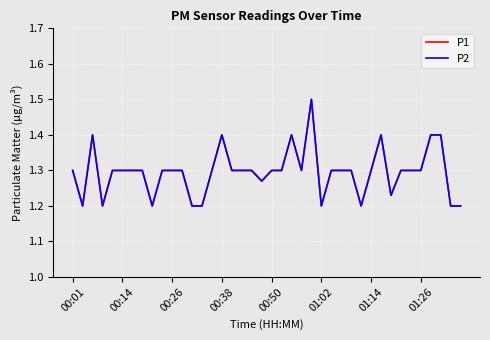

How many P2 values are between 1 and 2?

40